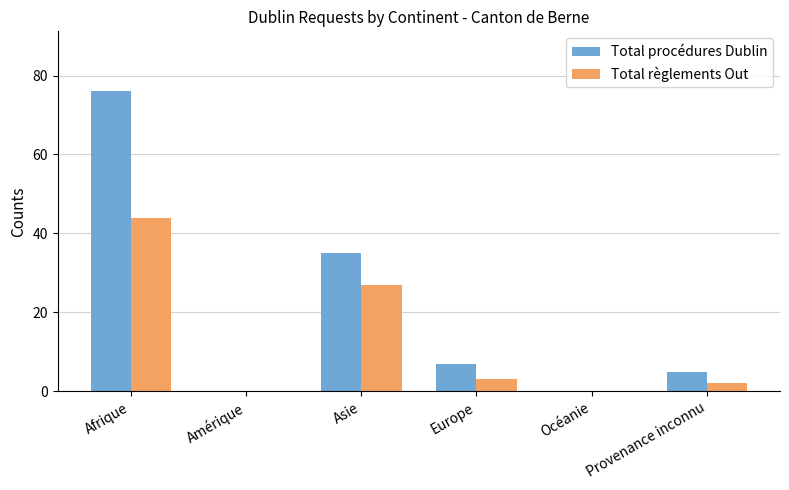

Between Asie and Europe, which series saw the biggest shift?

Total procédures Dublin